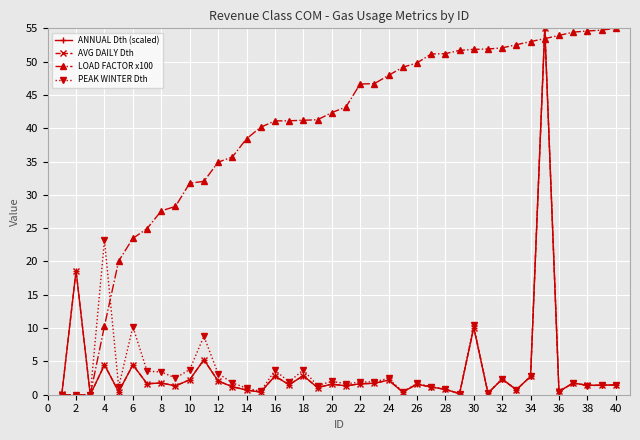

What is the maximum value for LOAD FACTOR x100?

55.0